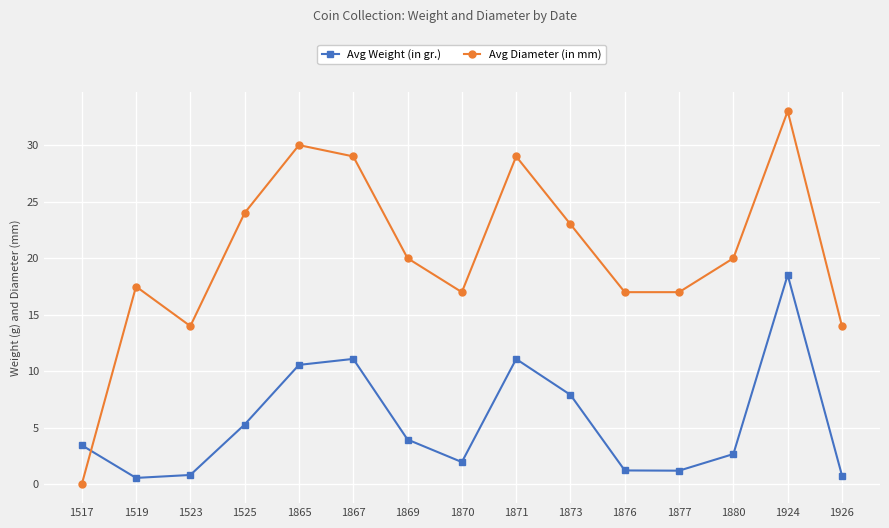

Is the value of Avg Weight (in gr.) at 1869 greater than the value of Avg Diameter (in mm) at 1924?

No